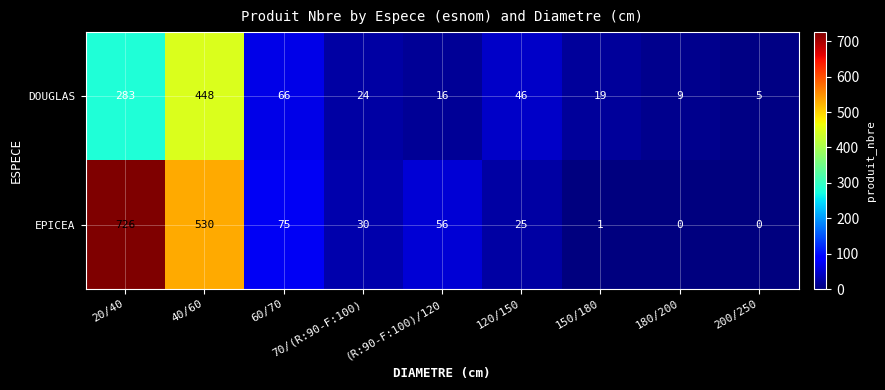

Which series changed the most between 40/60 and 180/200?

EPICEA